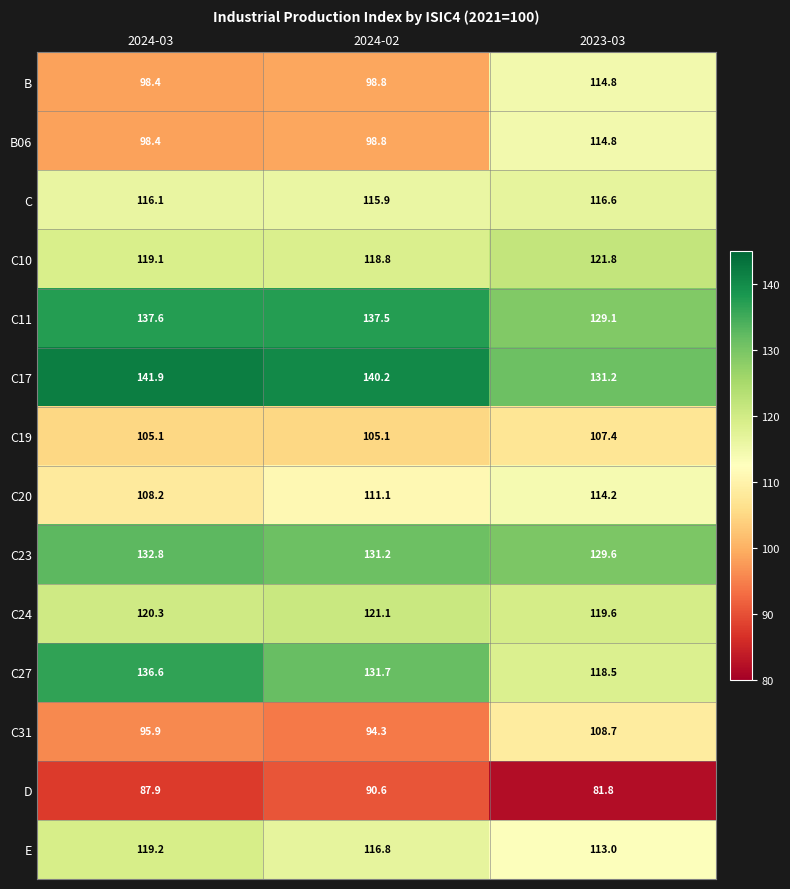

What is the approximate value of C20 at 2024-03?

108.2